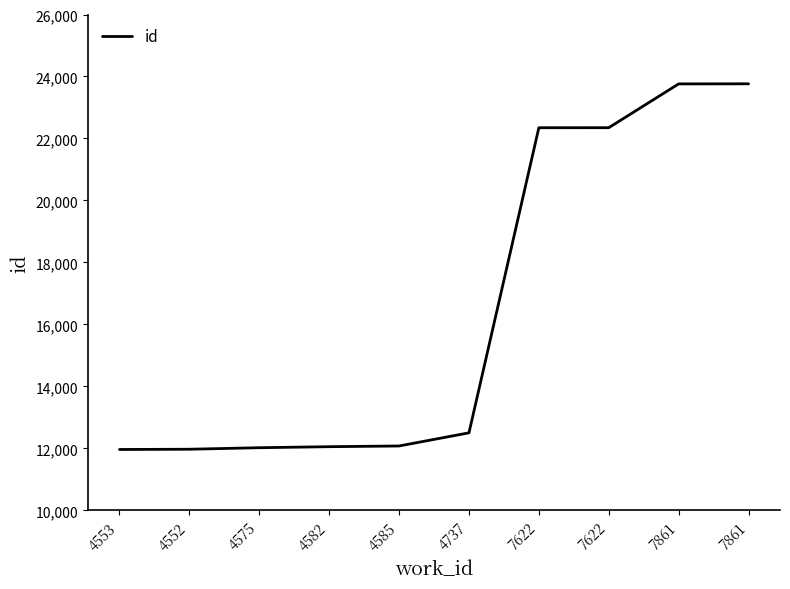

How many categories are shown in the chart?

10